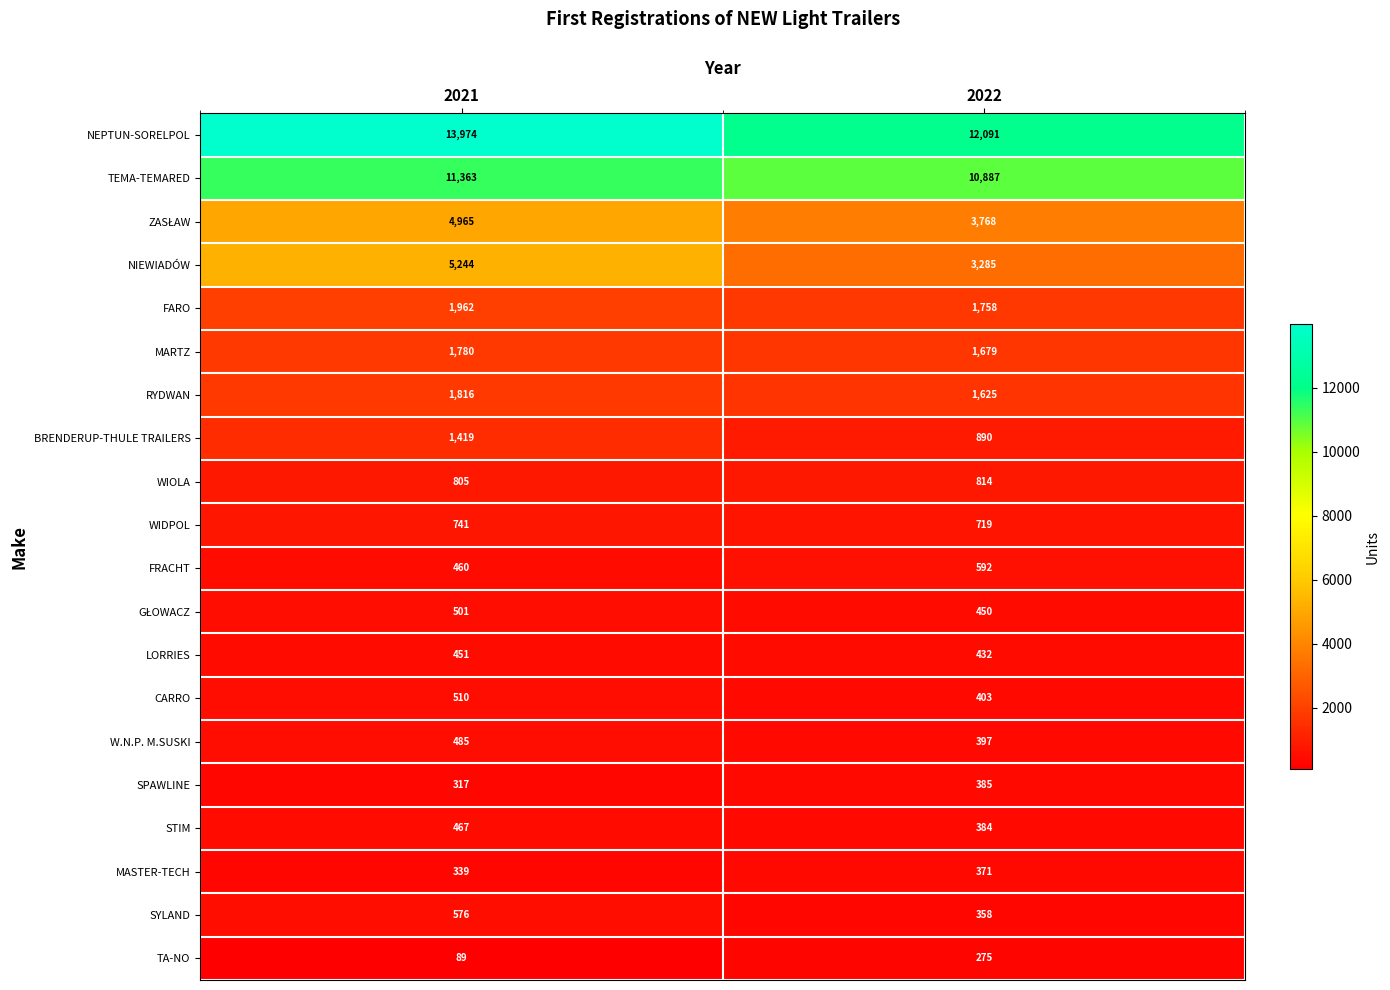

What is the difference between the RYDWAN values at 2022 and 2021?

191